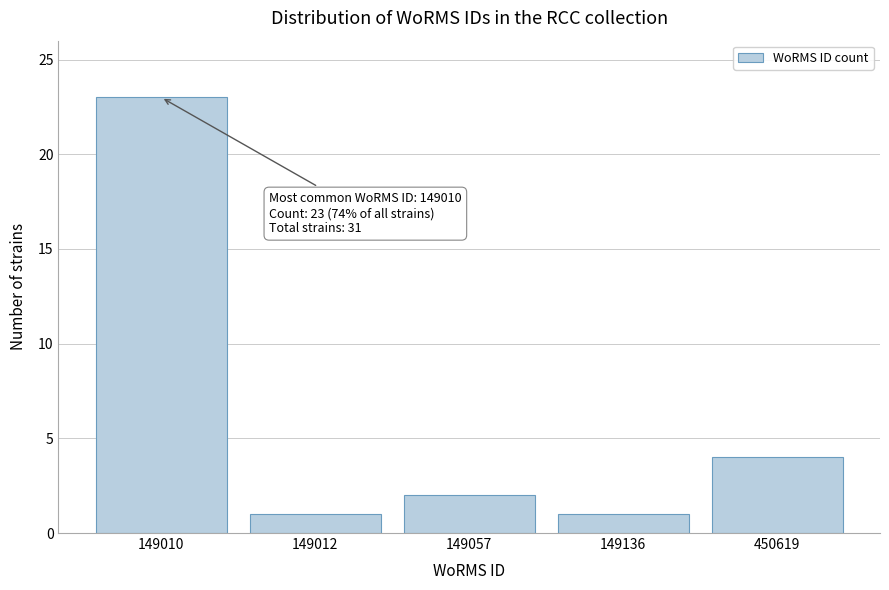

Reading left to right, what are all the values shown in this chart?

149010=23	149012=1	149057=2	149136=1	450619=4